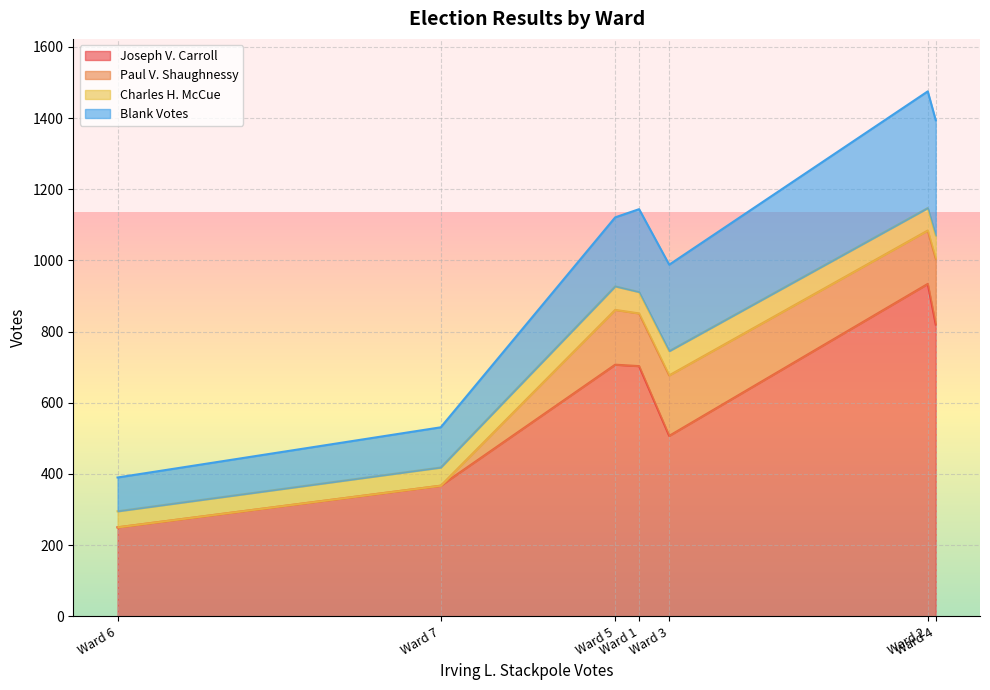

What are all the series names shown in the legend?

Joseph V. Carroll, Paul V. Shaughnessy, Charles H. McCue, Blank Votes